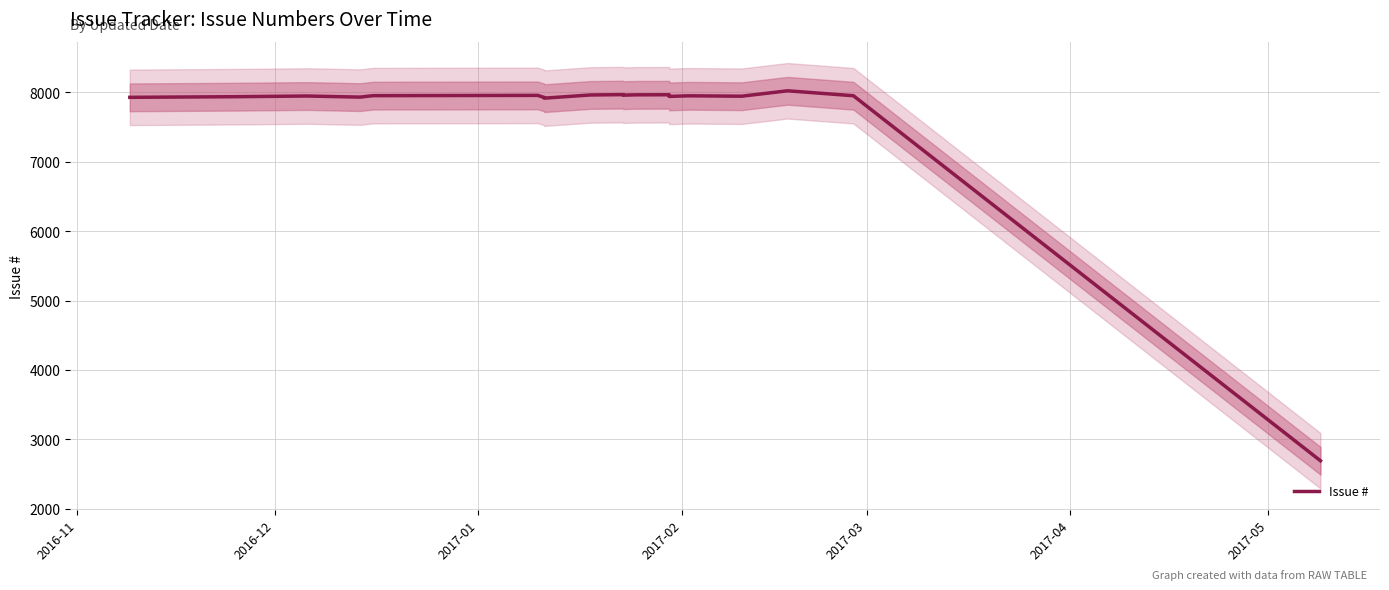

What is the smallest value displayed?

2693